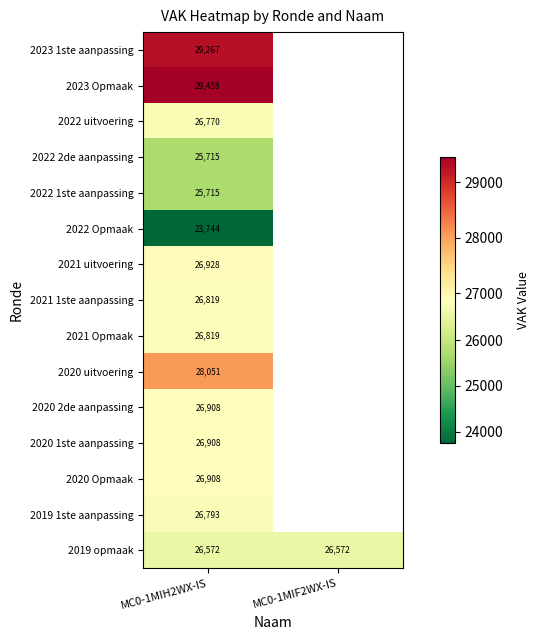

What is the total value across all series at MC0-1MIH2WX-IS?

403375